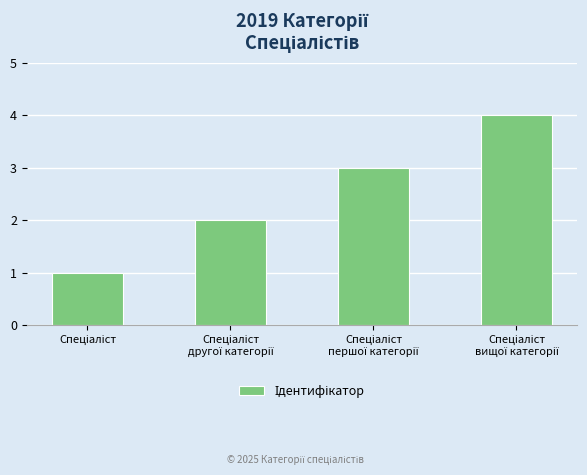

How many bars are there in total?

4